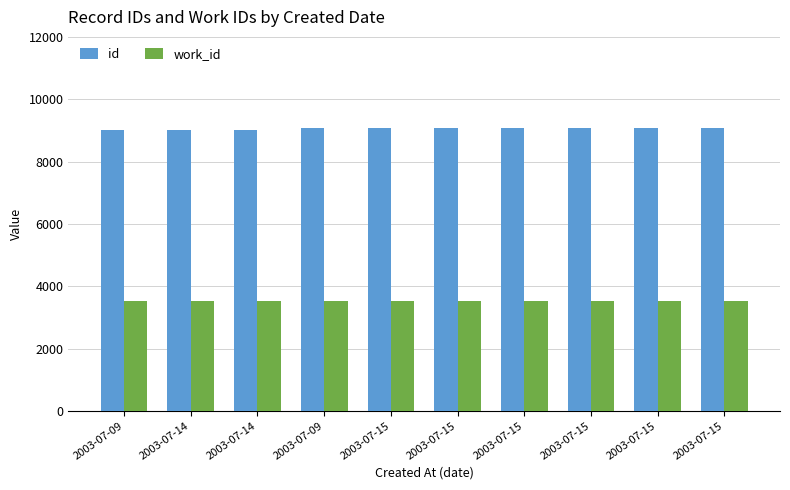

Reading left to right, extract all data points from this chart.

id: 2003-07-09=9003	2003-07-14=9018	2003-07-14=9026	2003-07-09=9065	2003-07-15=9067	2003-07-15=9070	2003-07-15=9071	2003-07-15=9072	2003-07-15=9073	2003-07-15=9075
work_id: 2003-07-09=3514	2003-07-14=3516	2003-07-14=3518	2003-07-09=3514	2003-07-15=3514	2003-07-15=3514	2003-07-15=3514	2003-07-15=3514	2003-07-15=3514	2003-07-15=3514